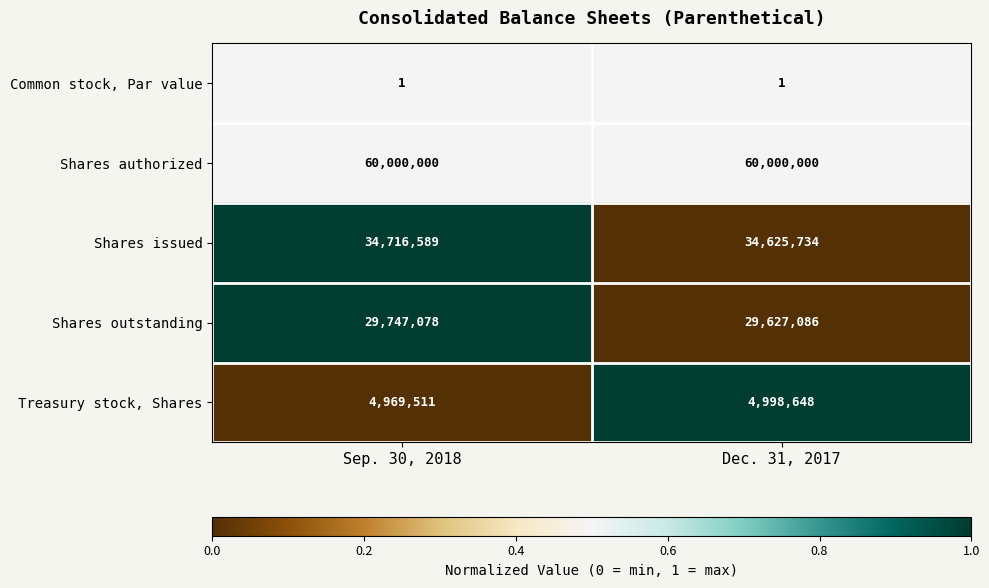

What is the greatest value displayed?

60000000